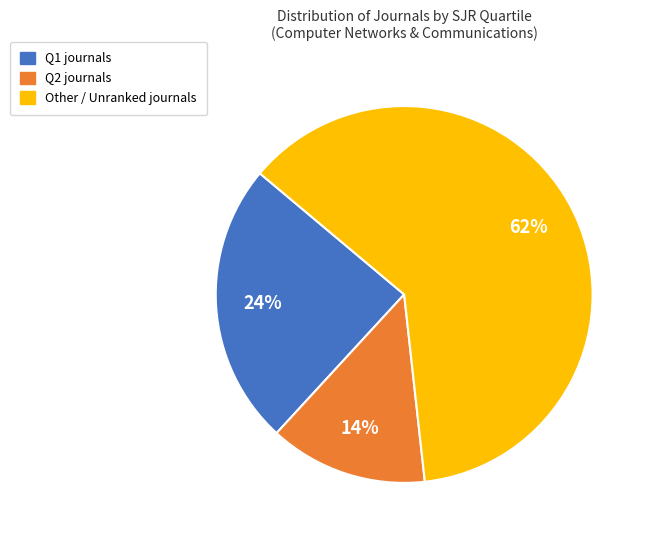

Is there a majority slice in this chart?

Yes